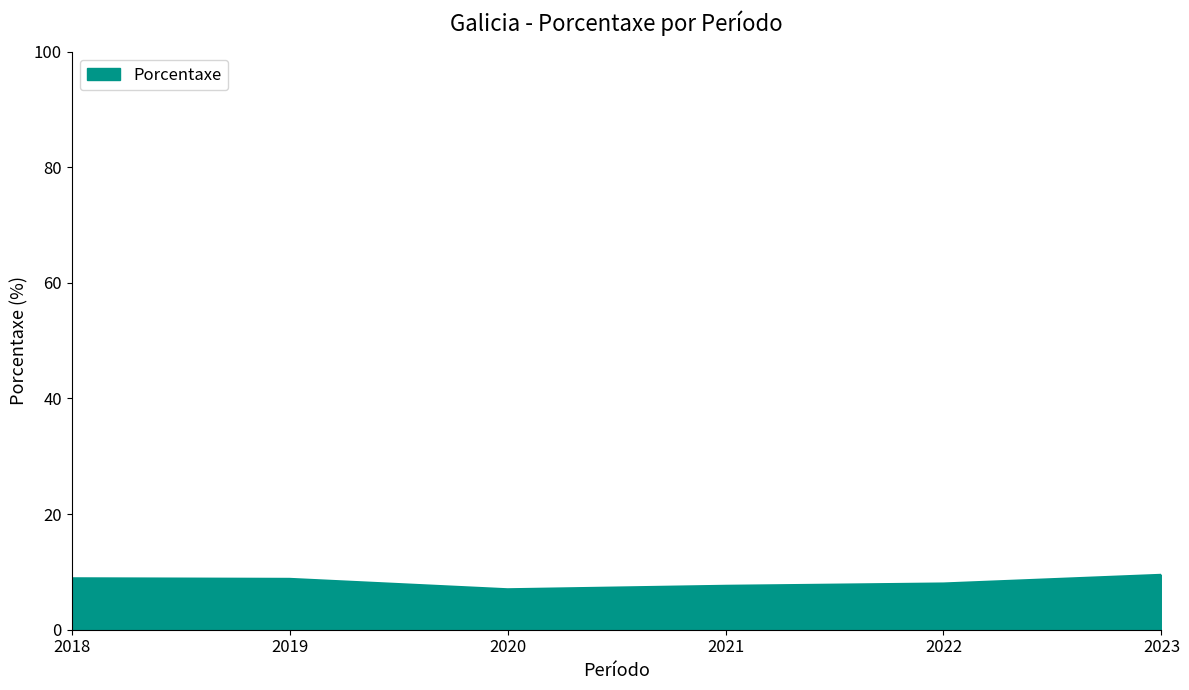

Approximately how many times larger is the value at 2019 compared to 2020?

1.3